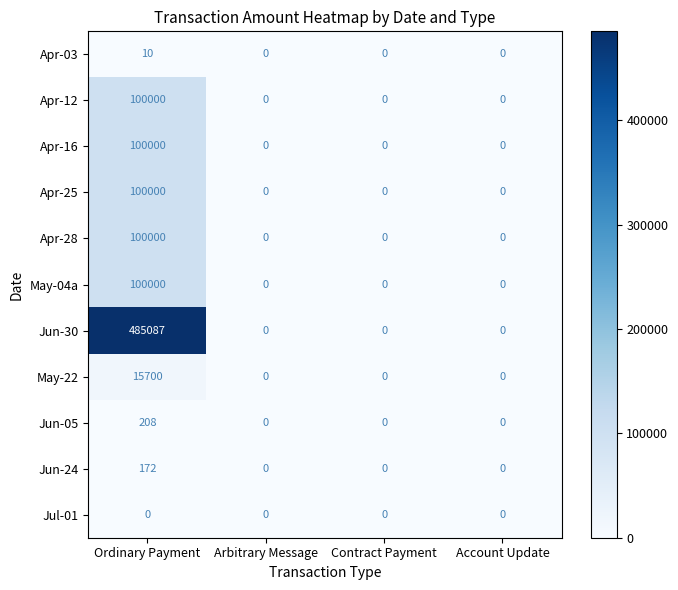

The Jun-30 series shows 255242 at Contract Payment. True or false?

False